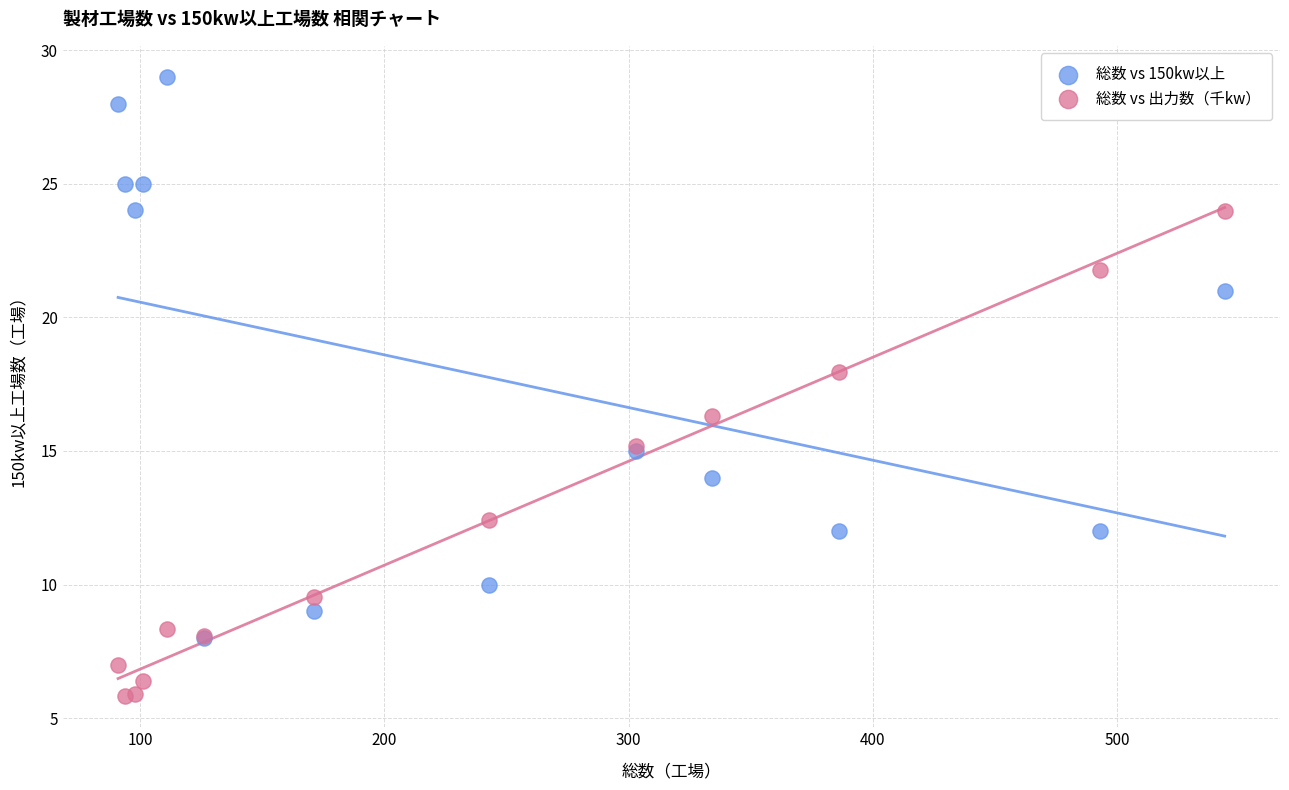

Which series has the largest Y range (max minus min)?

総数 vs 150kw以上